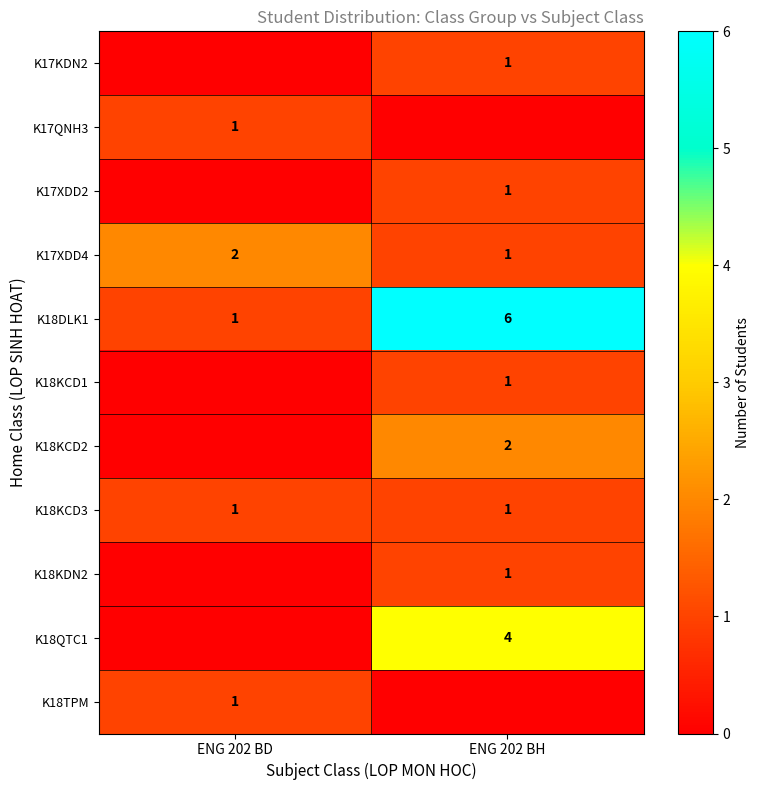

Is it true that K18KCD3 equals 2 at ENG 202 BD?

False